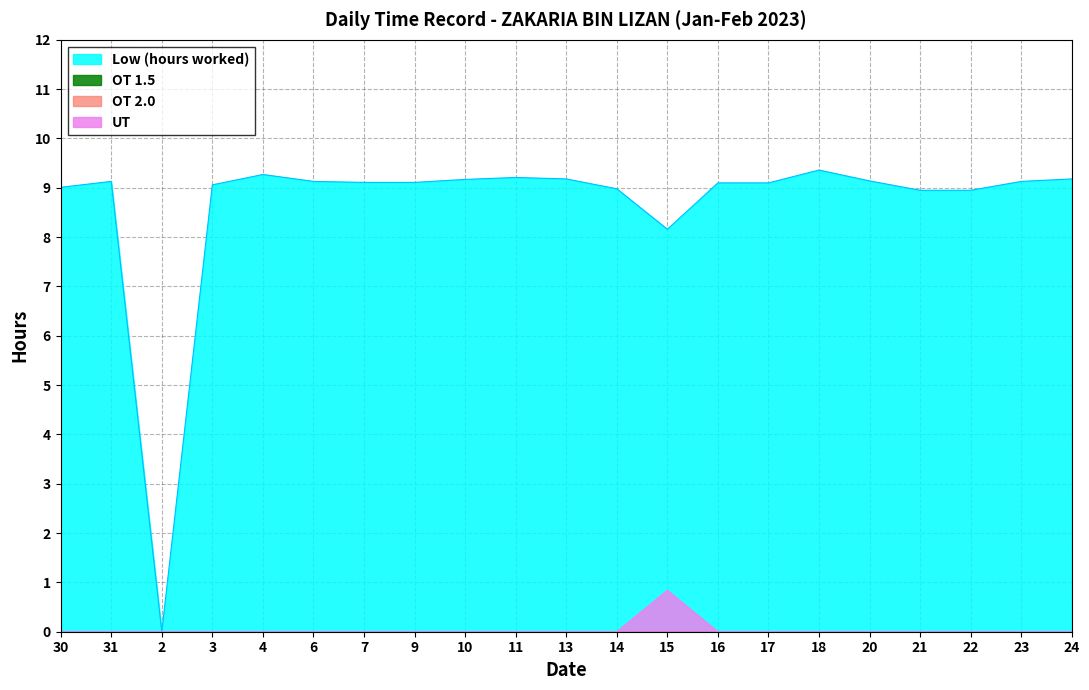

What is the value of the Low (hours worked) point at the 20th from the left?

9.1